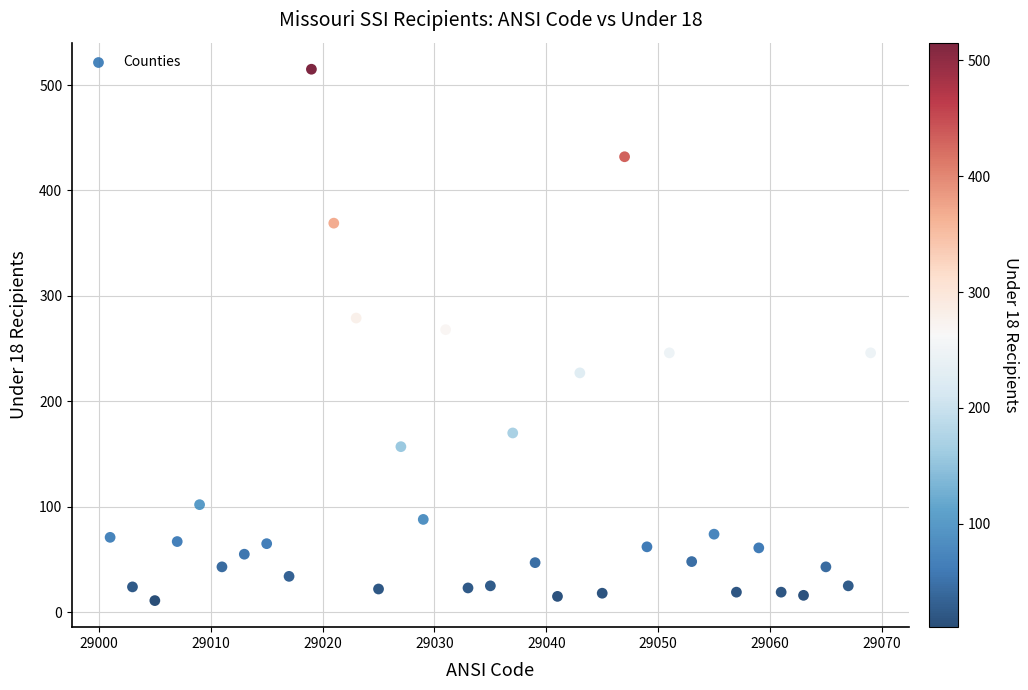

What is the range of X values (max minus min)?

68